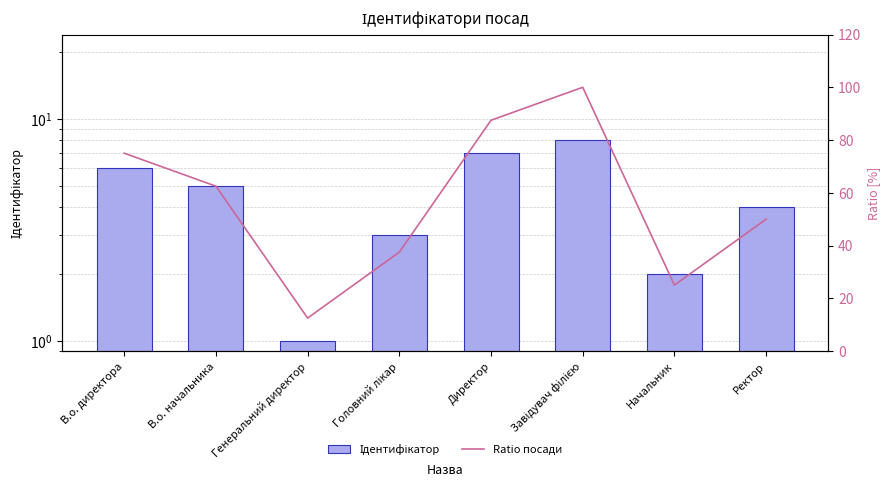

The Ratio посади series shows 59.8 at Завідувач філією. True or false?

False